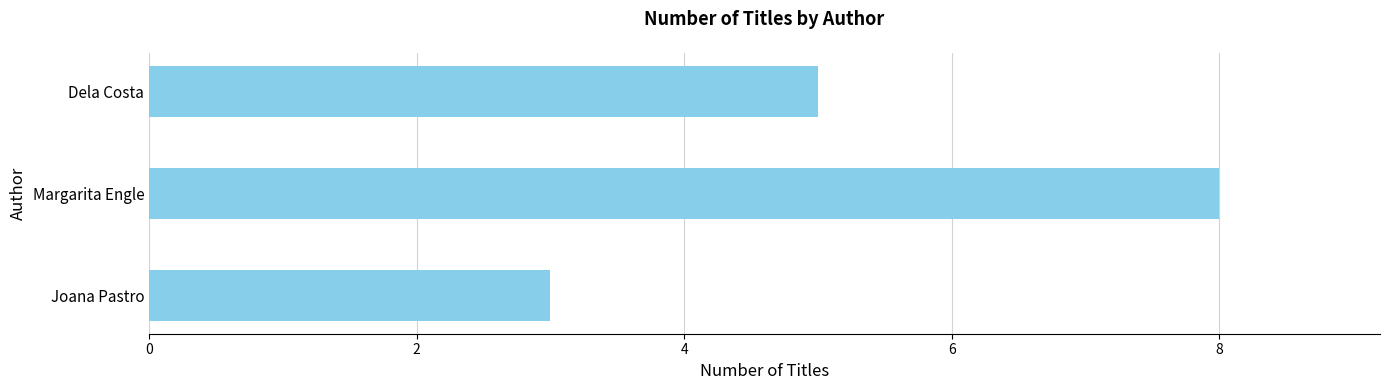

How many bars are there in total?

3